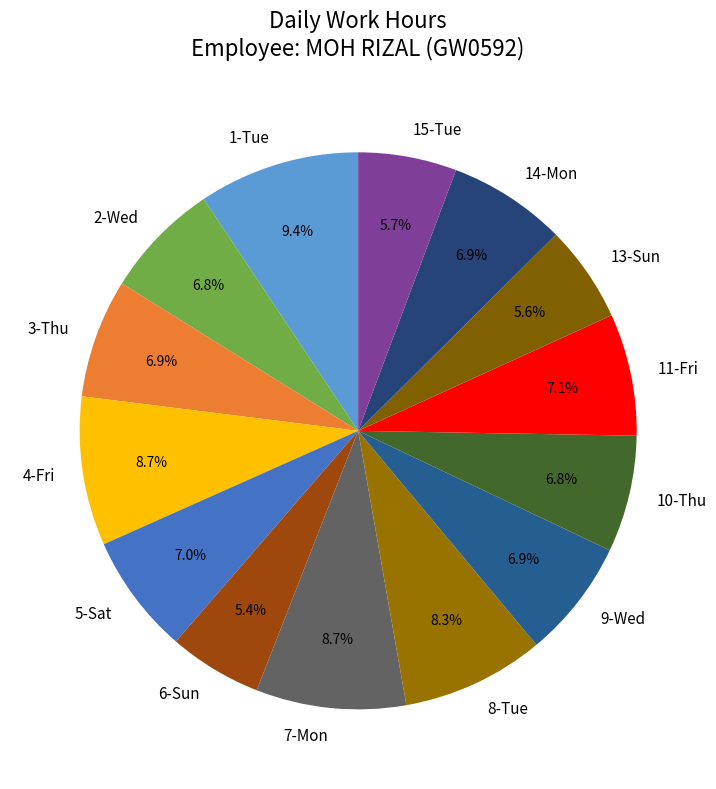

Do 3-Thu and 8-Tue together represent more than half of the pie?

No